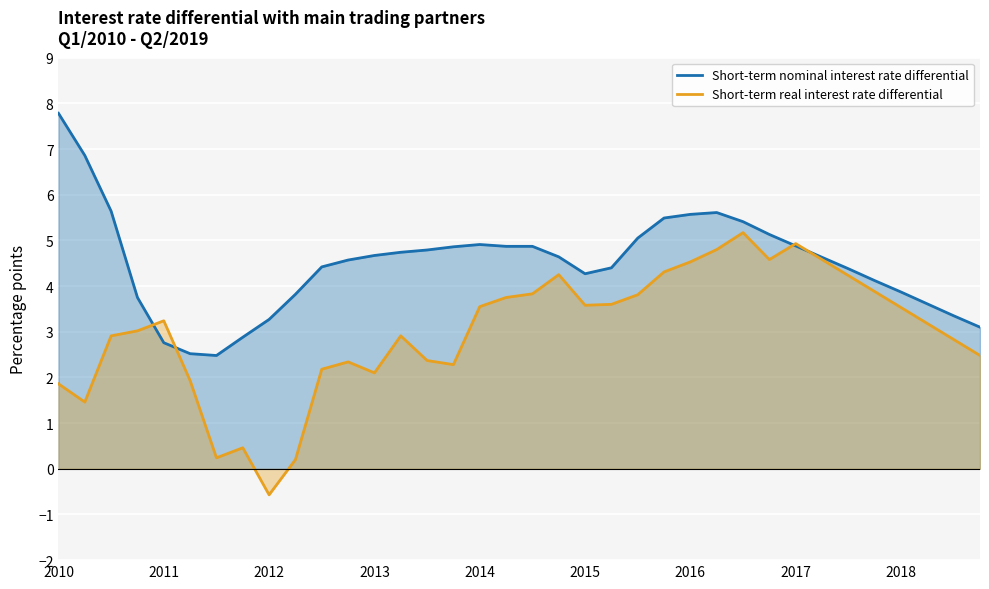

List the series in order of their overall mean, lowest first.

Short-term real interest rate differential, Short-term nominal interest rate differential